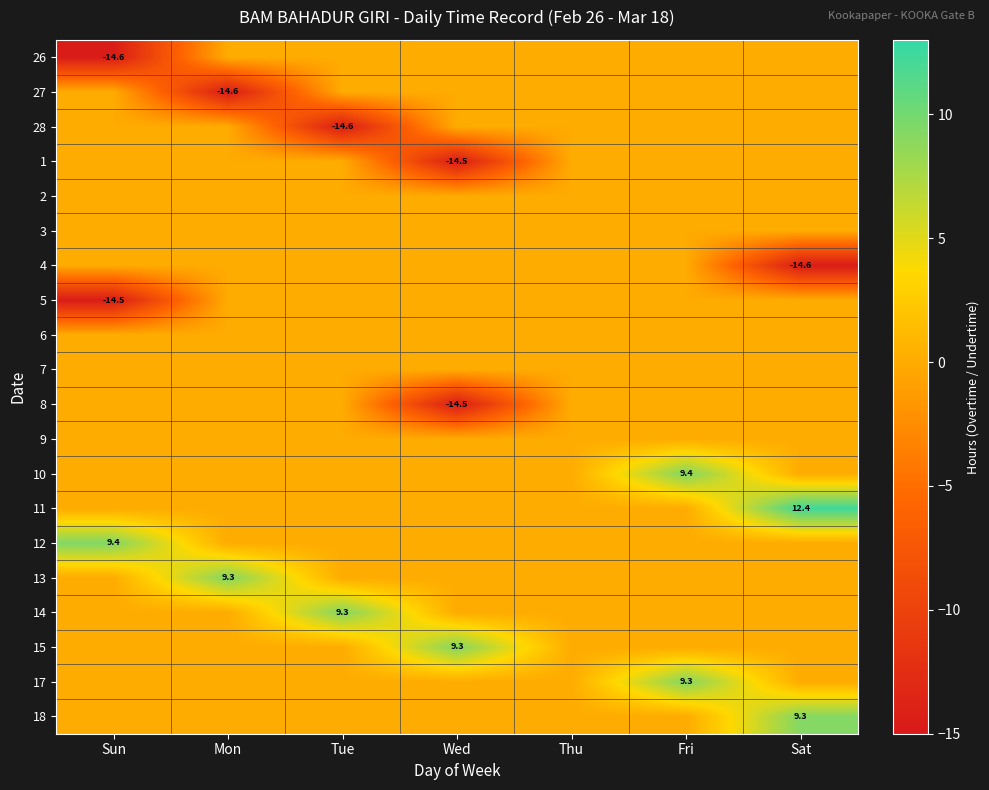

What is the difference between the maximum and minimum values in the 18 series?

9.3